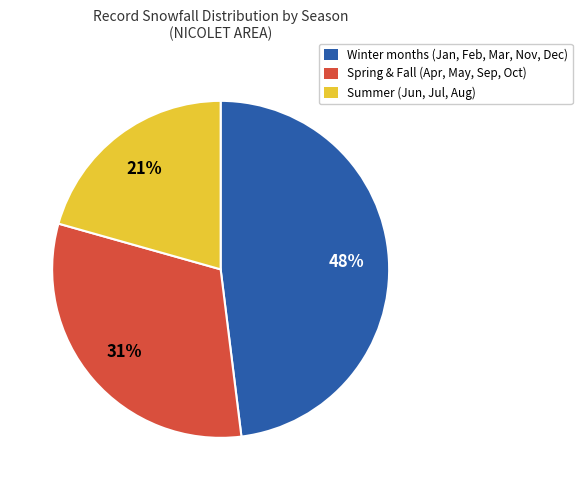

Which category has the smallest portion of the pie?

Summer (Jun, Jul, Aug)